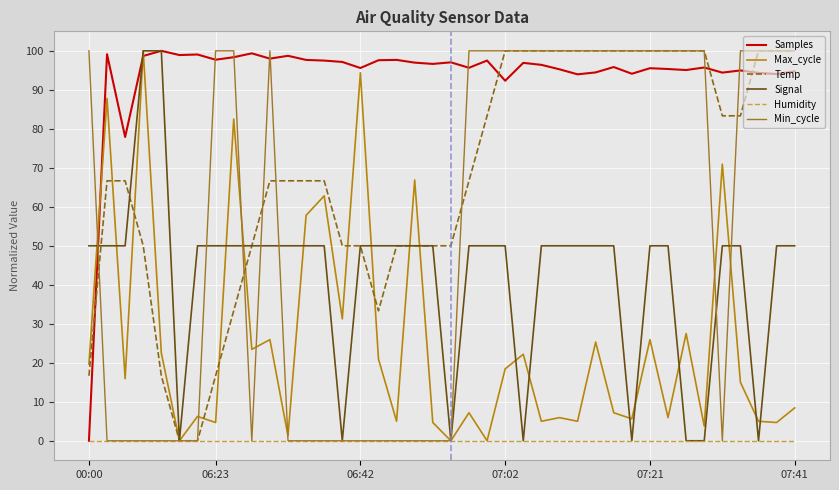

Which series has the largest total across all categories?

Samples